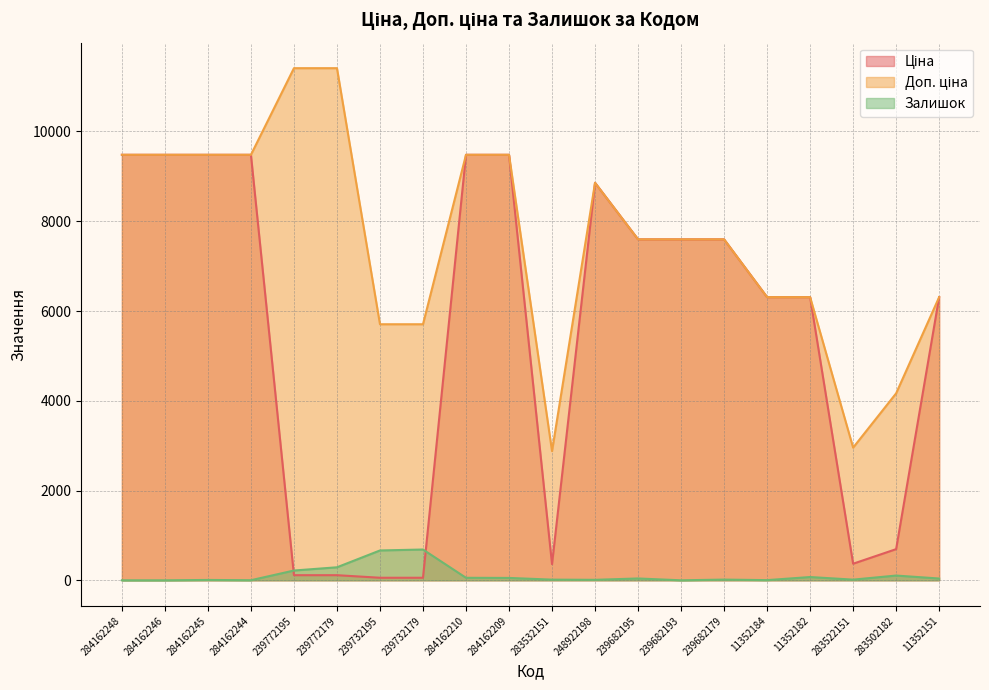

True or false: Доп. ціна and Ціна intersect in this chart.

False